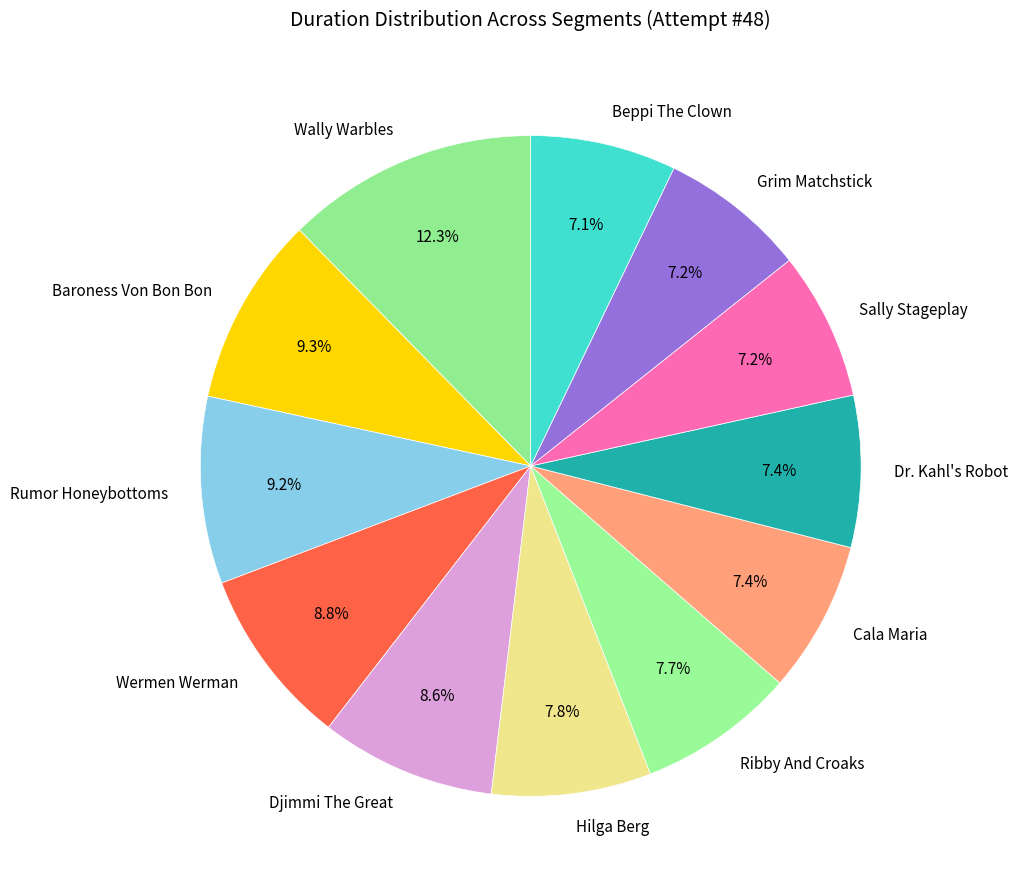

Which slice is the largest?

Wally Warbles